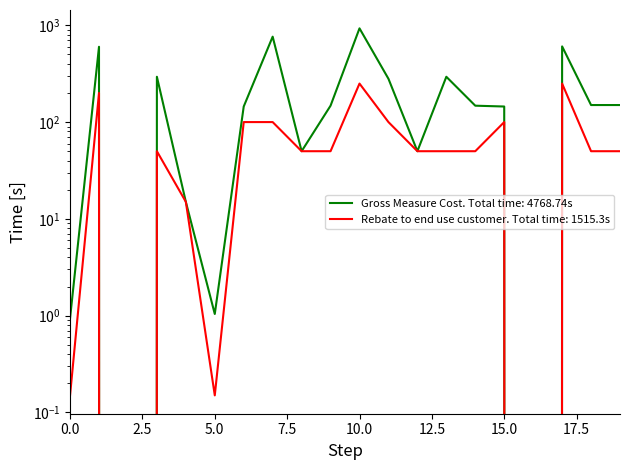

Which series has the largest total across all categories?

Gross Measure Cost